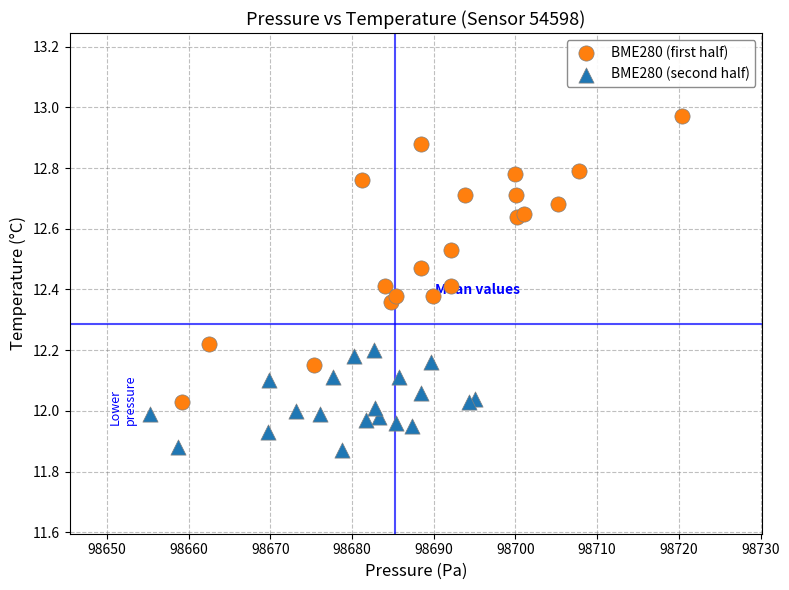

Which series has the widest spread of Y values?

BME280 (first half)